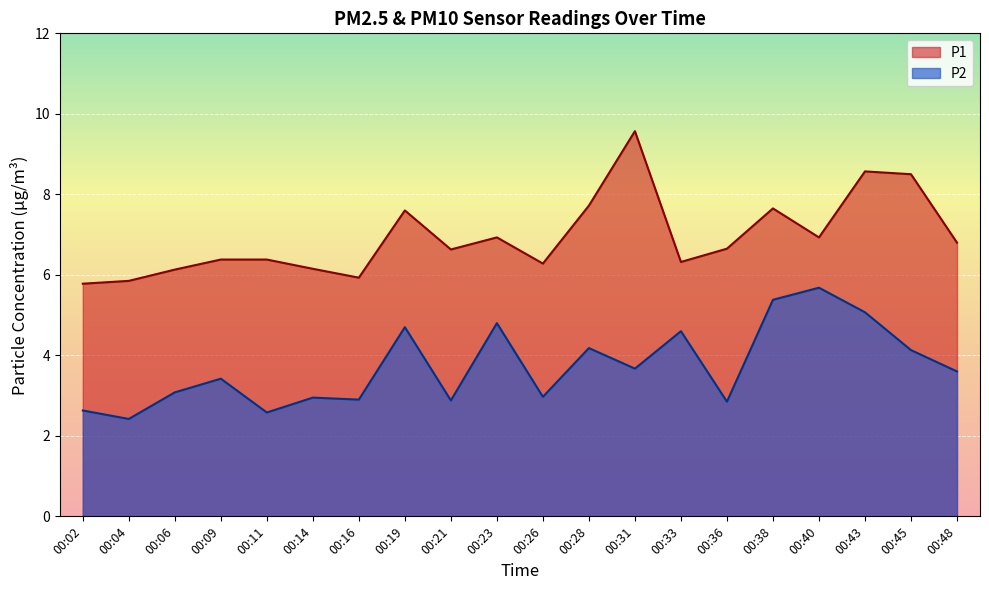

What is the highest value of the P2 series?

5.7